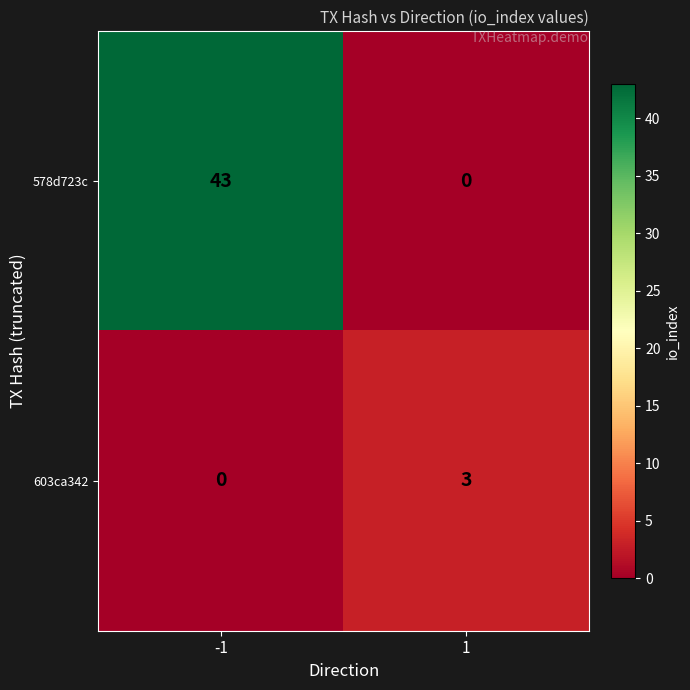

Which series has the largest total across all categories?

578d723c